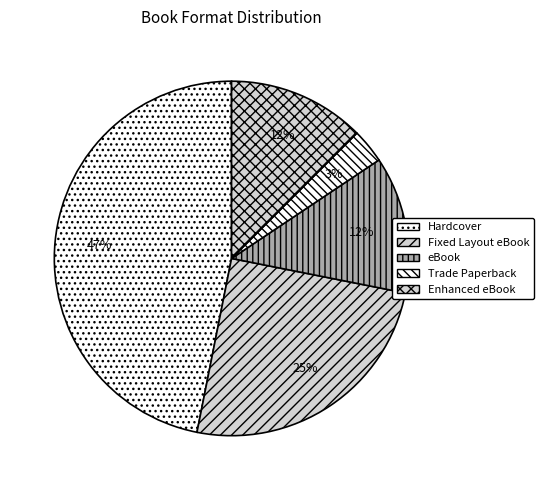

To the nearest percent, what is the average slice percentage?

20%